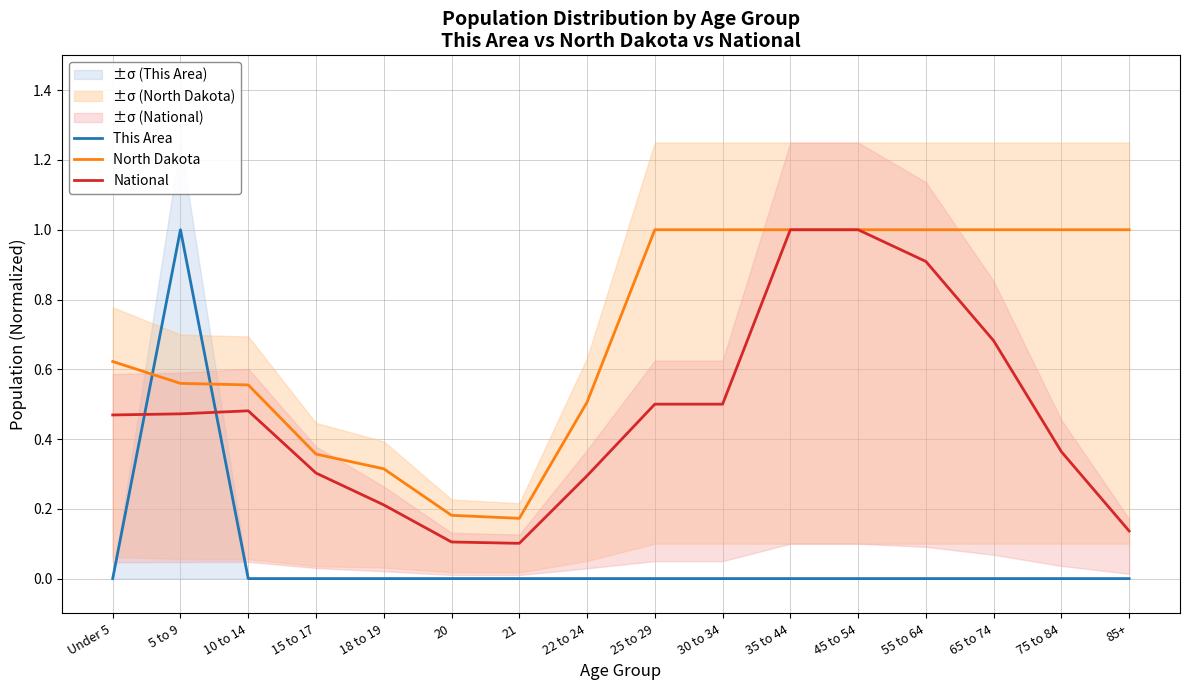

True or false: This Area has more than 2 points higher than both neighbors.

False